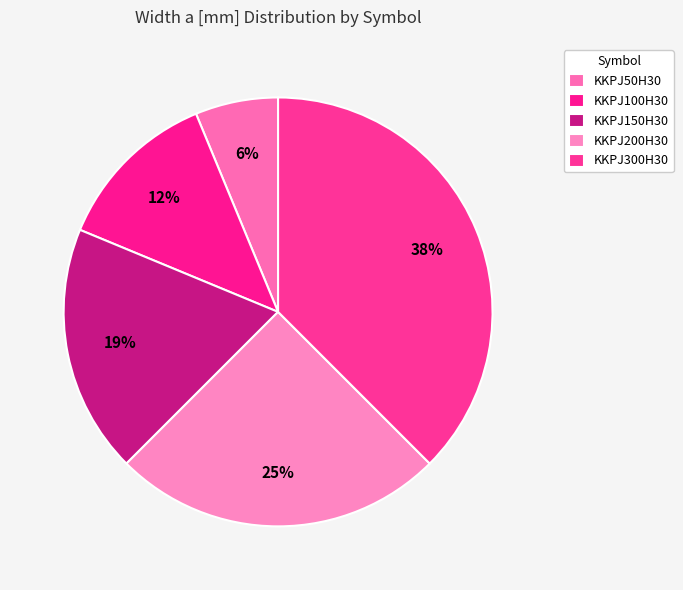

How many segments does this pie chart have?

5